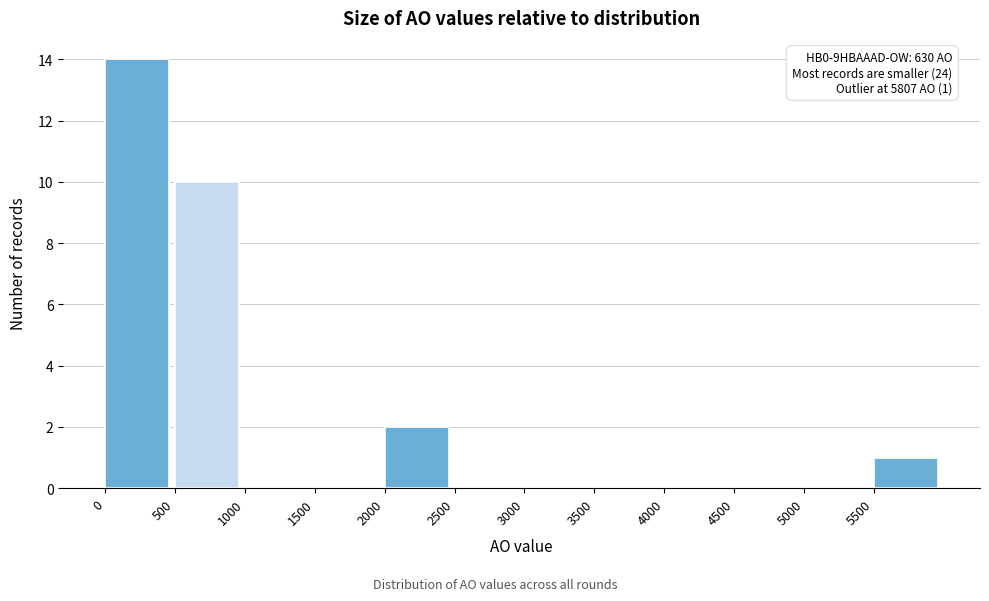

Which range on the x-axis has the tallest bar?

0 to 500